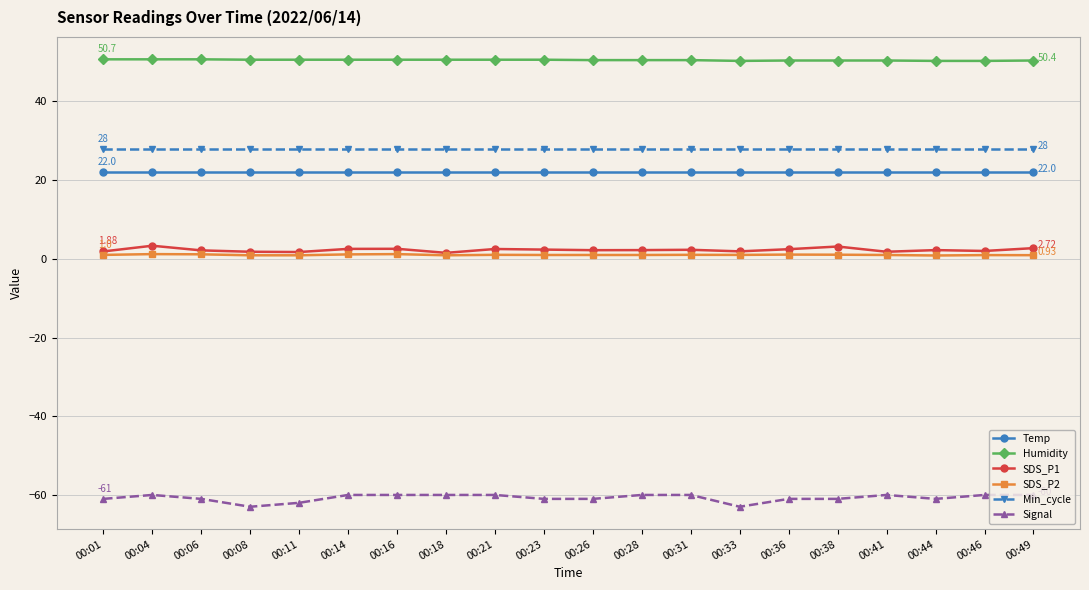

Is it true that Temp equals 11.9 at 00:28?

False